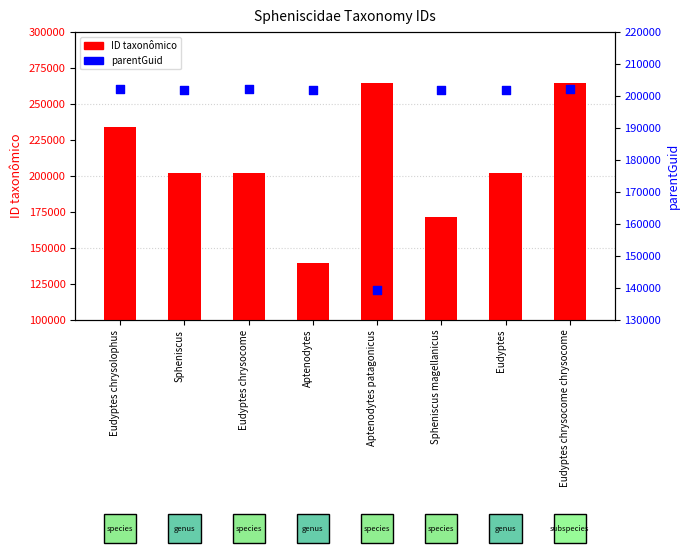

At which category is the sum across all series the highest?

Eudyptes chrysocome chrysocome